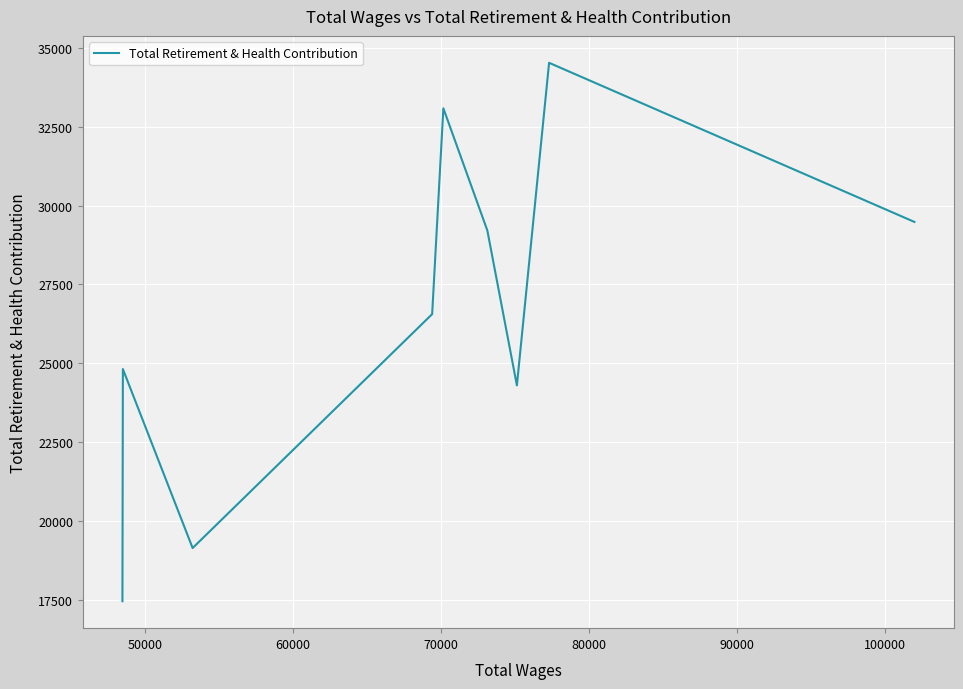

Does the chart display data point markers on the line(s)?

No